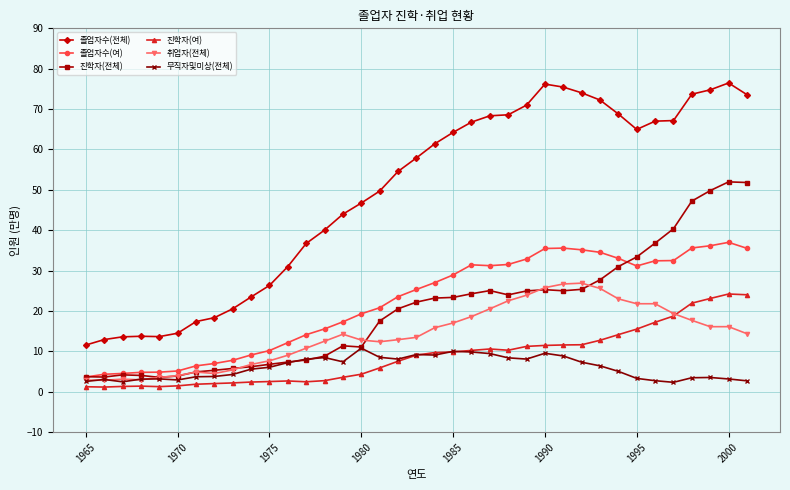

What is the maximum value for 졸업자수(여)?

37.0